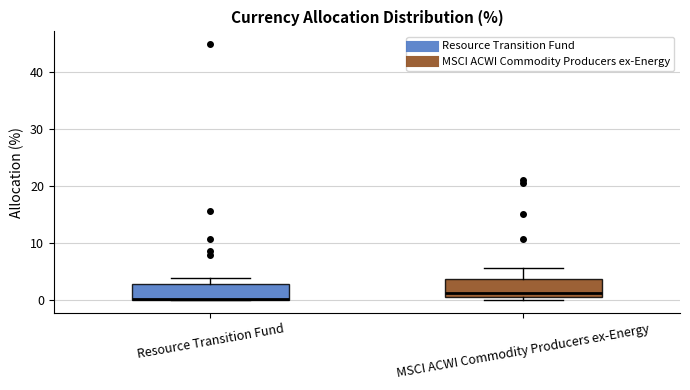

Where is the lower edge of the box for Resource Transition Fund on the y-axis? The values are not printed on the chart, so give them approximately, as read against the axis.

0